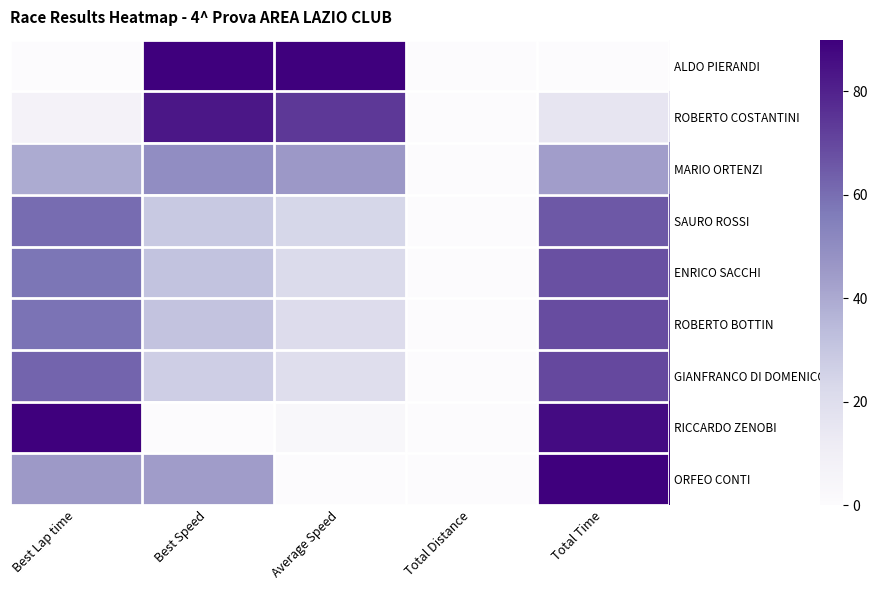

Reading left to right, what are all the values shown in this chart?

ALDO PIERANDI: Best Lap time=0.0	Best Speed=90.0	Average Speed=90.0	Total Distance=0.0	Total Time=0.0
ROBERTO COSTANTINI: Best Lap time=6.8	Best Speed=83.0	Average Speed=74.1	Total Distance=0.0	Total Time=15.5
MARIO ORTENZI: Best Lap time=39.6	Best Speed=49.8	Average Speed=45.5	Total Distance=0.0	Total Time=43.8
SAURO ROSSI: Best Lap time=60.5	Best Speed=29.0	Average Speed=23.8	Total Distance=0.0	Total Time=65.6
ENRICO SACCHI: Best Lap time=57.9	Best Speed=31.6	Average Speed=22.0	Total Distance=0.0	Total Time=67.5
ROBERTO BOTTIN: Best Lap time=58.5	Best Speed=31.0	Average Speed=20.8	Total Distance=0.0	Total Time=68.7
GIANFRANCO DI DOMENICO: Best Lap time=62.5	Best Speed=27.0	Average Speed=19.8	Total Distance=0.0	Total Time=69.7
RICCARDO ZENOBI: Best Lap time=90.0	Best Speed=0.0	Average Speed=3.1	Total Distance=0.0	Total Time=86.8
ORFEO CONTI: Best Lap time=45.2	Best Speed=44.2	Average Speed=0.0	Total Distance=0.0	Total Time=90.0